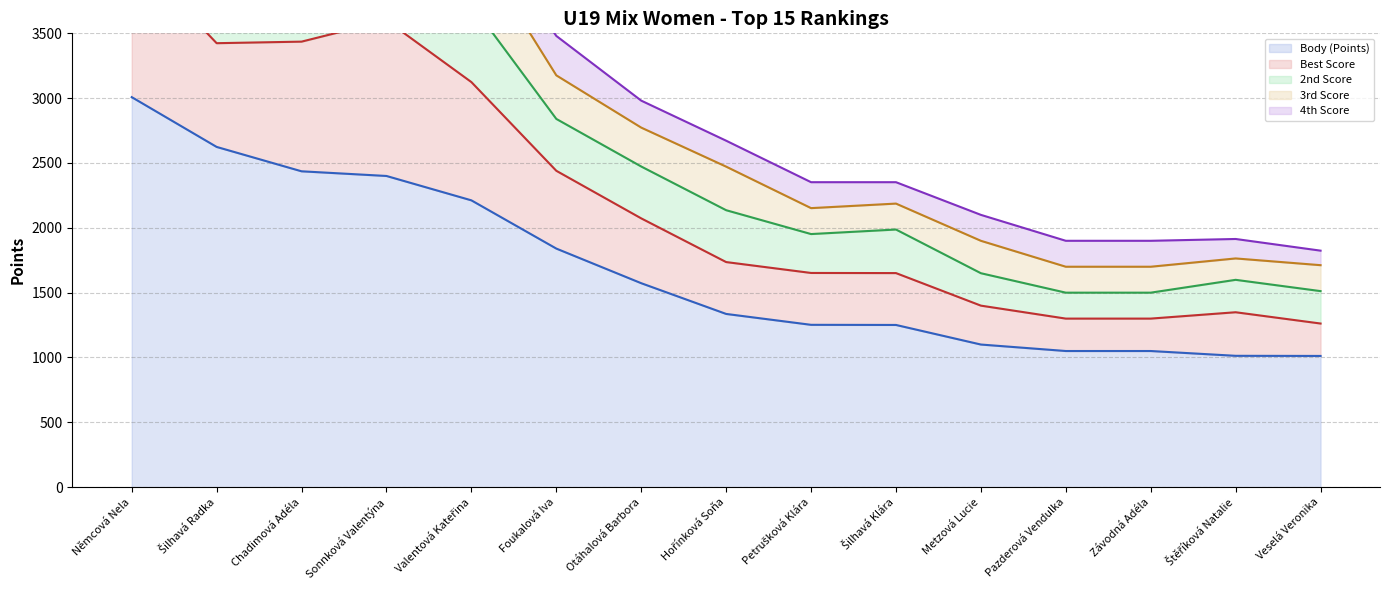

What is the label of the 6th point from the left?

Foukalová Iva